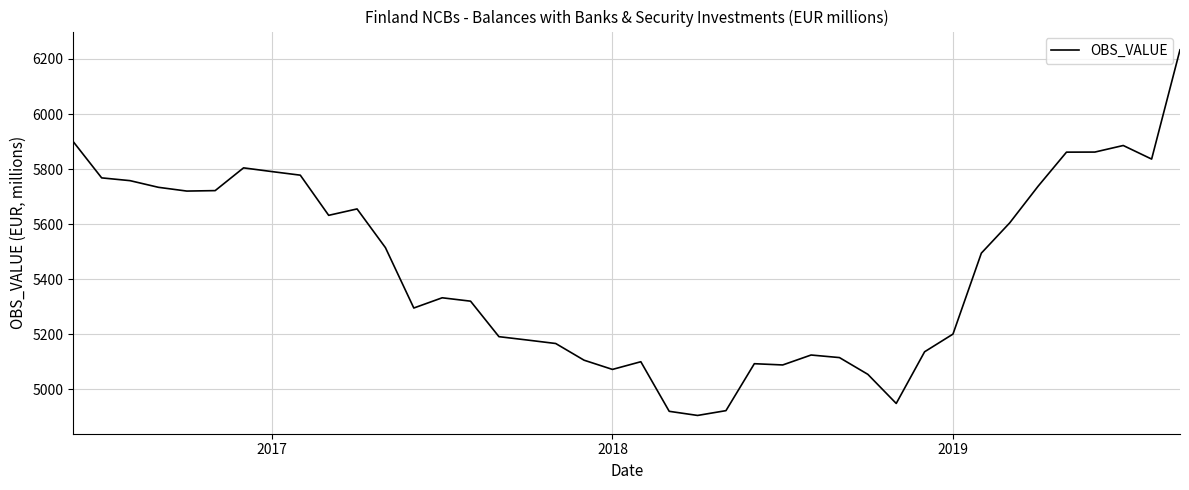

What is the smallest value displayed?

4905.2